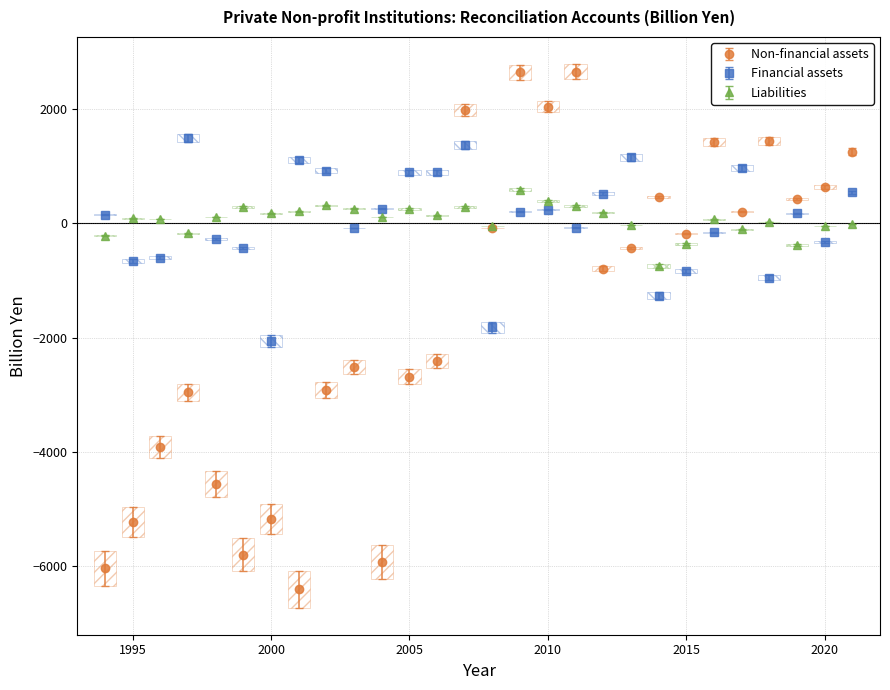

Which series has the widest spread of values?

Non-financial assets